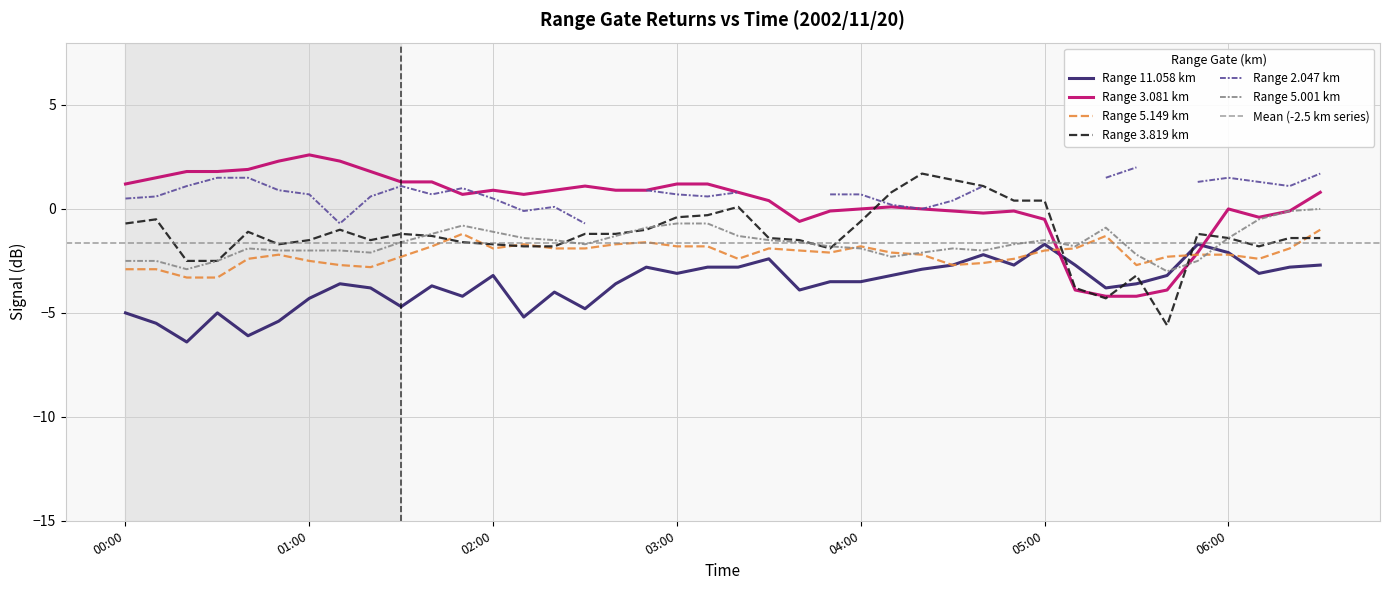

Is it true that 5.149 equals -1.0 at 2002/11/20 00:10?

False